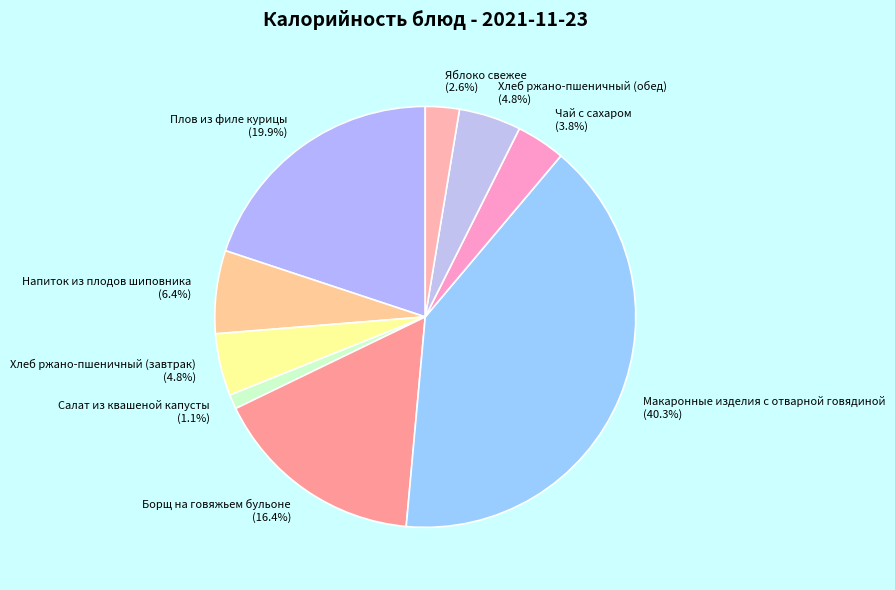

What percentage is the Хлеб ржано-пшеничный (завтрак) slice, to the nearest percent?

5%